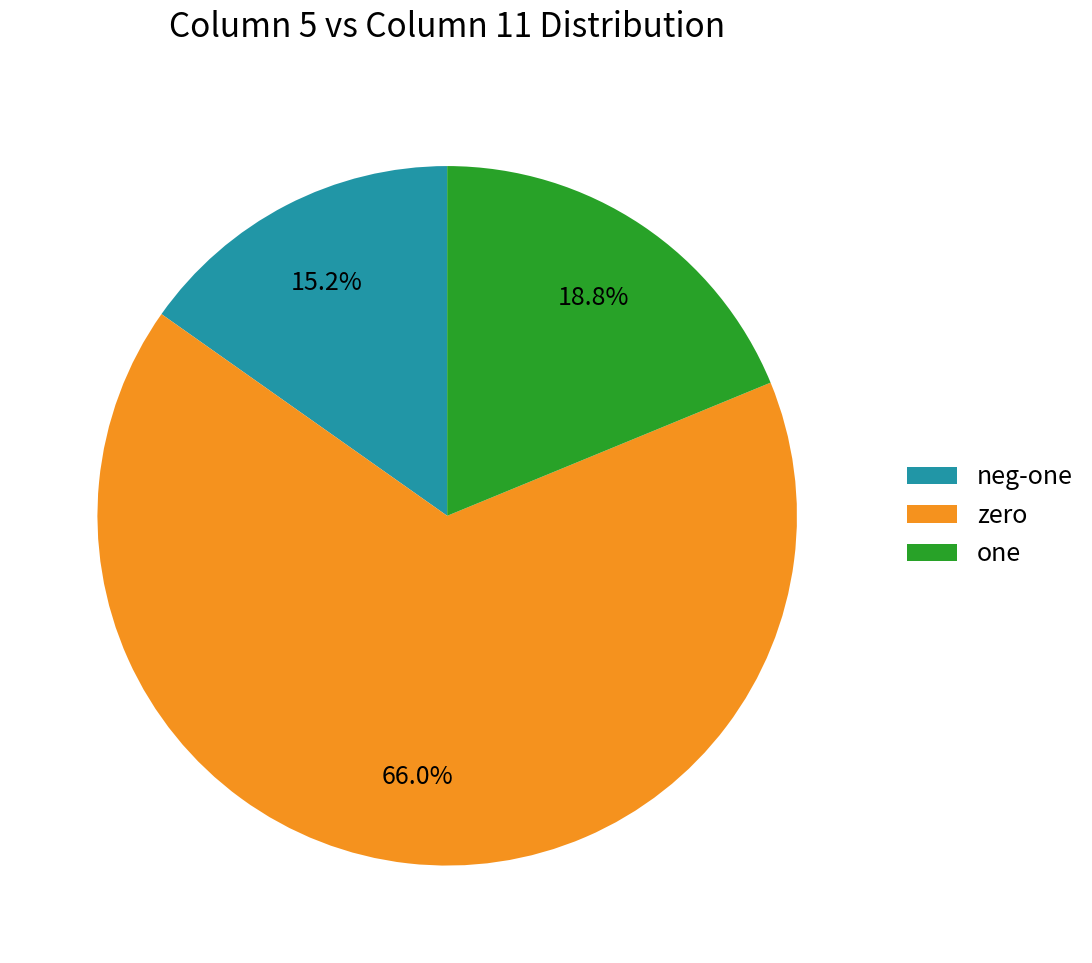

Rank the categories by value from lowest to highest.

neg-one, one, zero